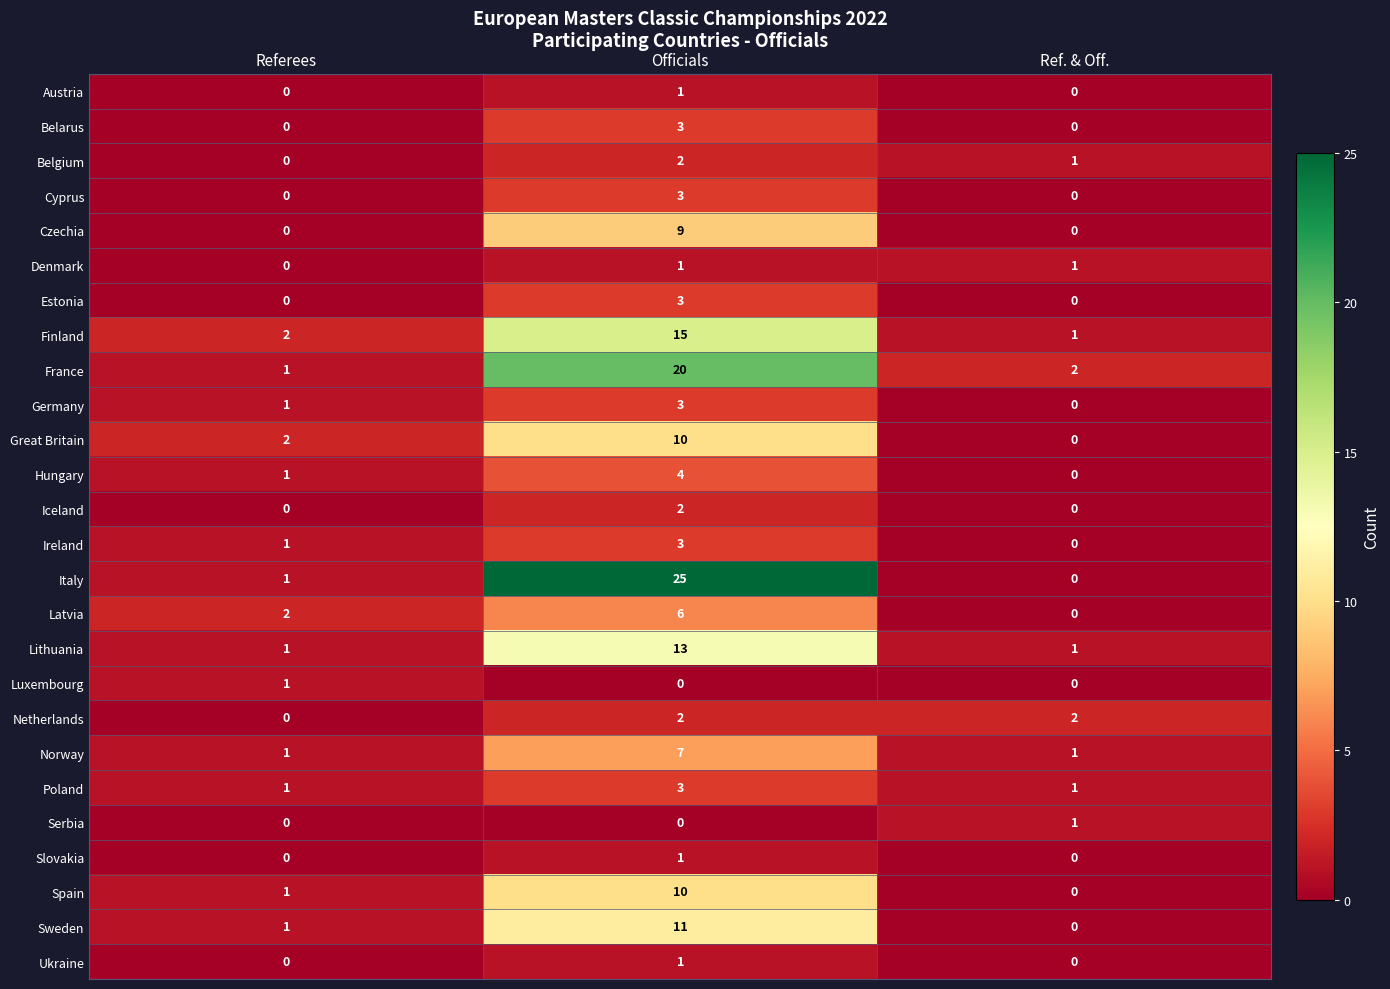

What is the difference between the highest and lowest values at Referees?

2